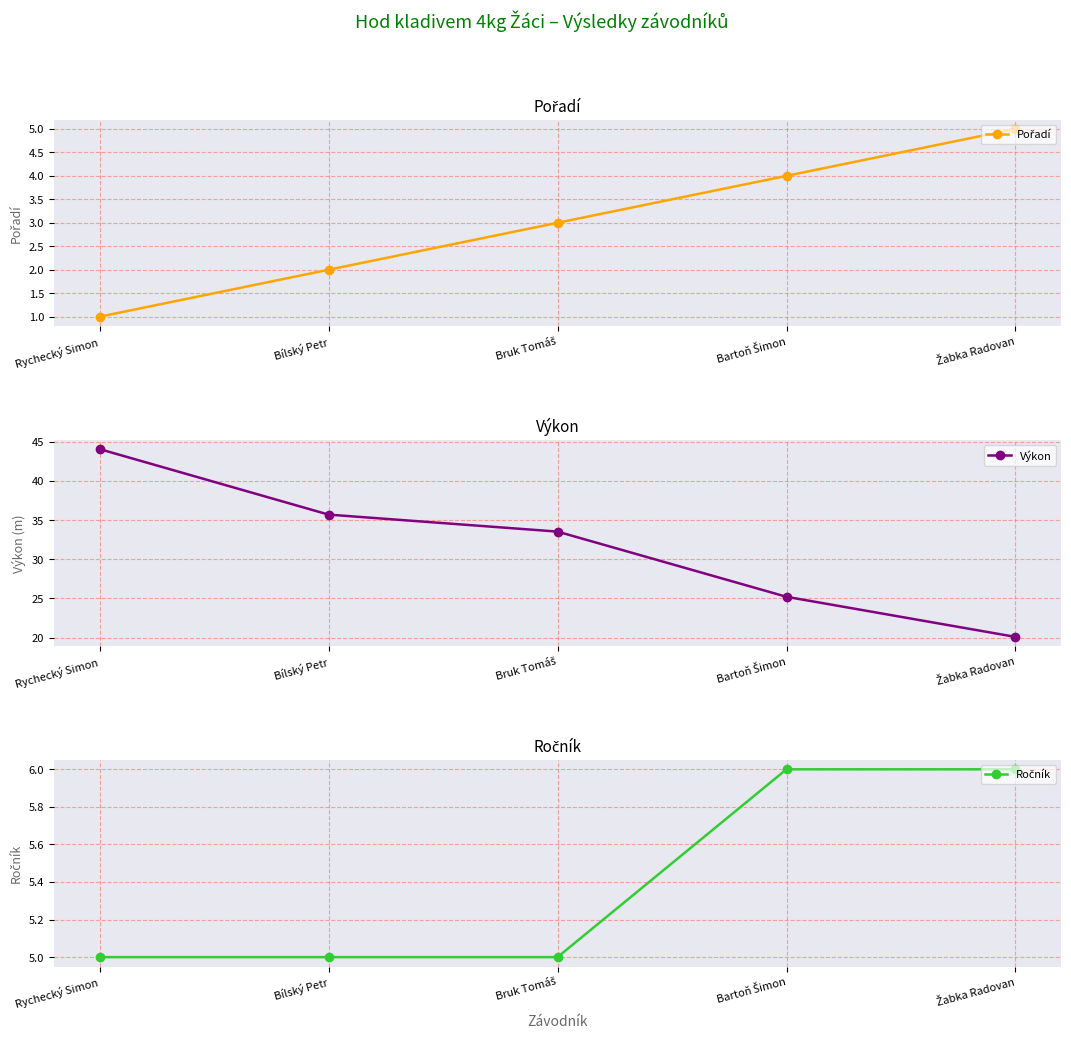

Rank the series at Rychecký Simon from highest to lowest value.

Výkon, Ročník, Pořadí